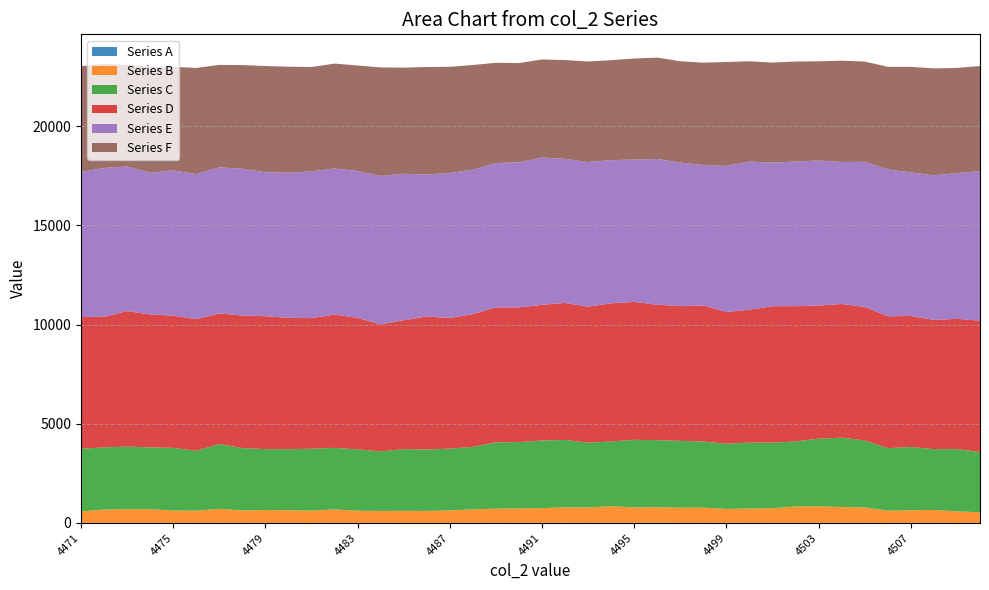

Reading right to left, transcribe all the data shown in this chart.

Series A: 4510=2	4509=1	4508=4	4507=3	4506=1	4505=3	4504=6	4503=6	4502=3	4501=3	4500=5	4499=7	4498=3	4497=5	4496=11	4495=6	4494=6	4493=5	4492=7	4491=6	4490=7	4489=2	4488=7	4487=1	4486=0	4485=1	4484=2	4483=5	4482=4	4481=1	4480=3	4479=2	4478=4	4477=6	4476=4	4475=1	4474=2	4473=3	4472=3	4471=2
Series B: 4510=539	4509=583	4508=654	4507=640	4506=616	4505=782	4504=801	4503=832	4502=832	4501=737	4500=725	4499=699	4498=772	4497=768	4496=783	4495=780	4494=838	4493=780	4492=782	4491=743	4490=726	4489=719	4488=678	4487=633	4486=607	4485=610	4484=603	4483=613	4482=678	4481=619	4480=641	4479=649	4478=628	4477=707	4476=614	4475=625	4474=691	4473=690	4472=674	4471=582
Series C: 4510=3034	4509=3140	4508=3063	4507=3186	4506=3152	4505=3374	4504=3492	4503=3414	4502=3273	4501=3307	4500=3322	4499=3286	4498=3329	4497=3365	4496=3380	4495=3404	4494=3264	4493=3261	4492=3398	4491=3408	4490=3341	4489=3344	4488=3150	4487=3111	4486=3099	4485=3109	4484=3004	4483=3091	4482=3104	4481=3124	4480=3077	4479=3071	4478=3143	4477=3264	4476=3021	4475=3159	4474=3114	4473=3158	4472=3133	4471=3159
Series D: 4510=6622	4509=6564	4508=6513	4507=6602	4506=6649	4505=6730	4504=6738	4503=6705	4502=6820	4501=6878	4500=6696	4499=6641	4498=6858	4497=6789	4496=6827	4495=6950	4494=6964	4493=6854	4492=6904	4491=6837	4490=6791	4489=6800	4488=6693	4487=6587	4486=6702	4485=6498	4484=6398	4483=6629	4482=6716	4481=6581	4480=6618	4479=6698	4478=6680	4477=6582	4476=6632	4475=6664	4474=6704	4473=6827	4472=6580	4471=6639
Series E: 4510=7536	4509=7343	4508=7288	4507=7239	4506=7396	4505=7312	4504=7157	4503=7311	4502=7287	4501=7236	4500=7466	4499=7363	4498=7077	4497=7237	4496=7342	4495=7176	4494=7214	4493=7292	4492=7259	4491=7423	4490=7313	4489=7276	4488=7277	4487=7307	4486=7155	4485=7380	4484=7481	4483=7396	4482=7364	4481=7394	4480=7315	4479=7255	4478=7399	4477=7365	4476=7311	4475=7320	4474=7142	4473=7290	4472=7501	4471=7317
Series F: 4510=5297	4509=5303	4508=5388	4507=5316	4506=5177	4505=5054	4504=5104	4503=4999	4502=5041	4501=5043	4500=5054	4499=5236	4498=5161	4497=5105	4496=5111	4495=5092	4494=5038	4493=5066	4492=4982	4491=4943	4490=4999	4489=5052	4488=5276	4487=5351	4486=5417	4485=5349	4484=5469	4483=5322	4482=5287	4481=5260	4480=5342	4479=5354	4478=5223	4477=5163	4476=5351	4475=5223	4474=5350	4473=5118	4472=5253	4471=5321